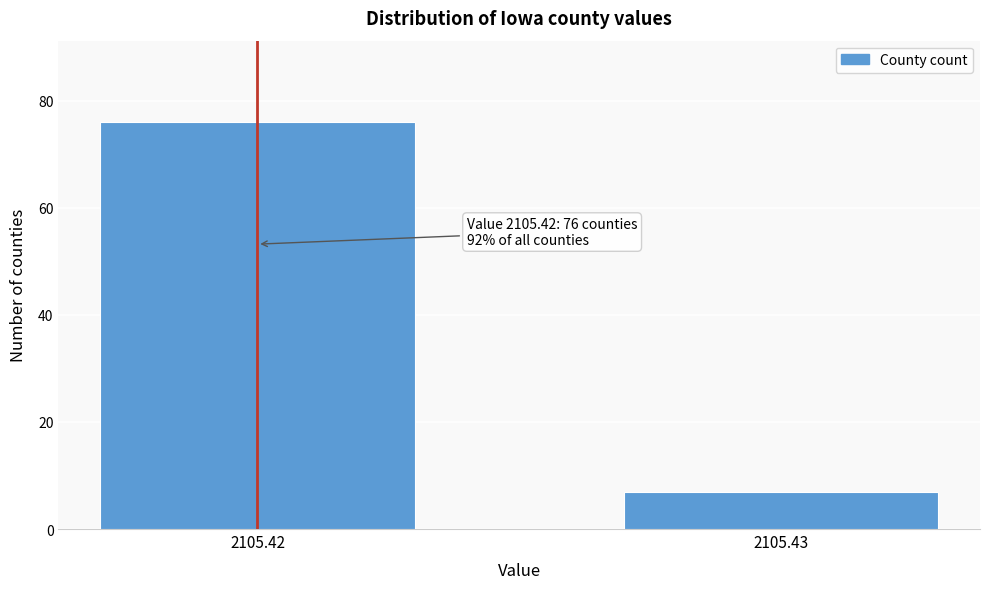

Reading left to right, list all the values displayed in this chart.

76	7